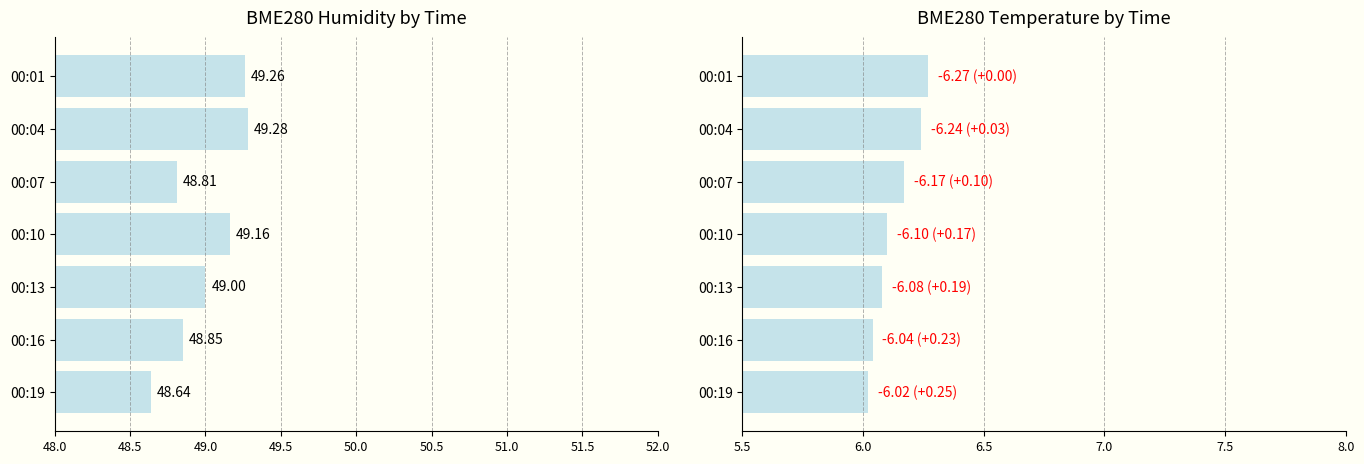

How many data points does each series have?

7